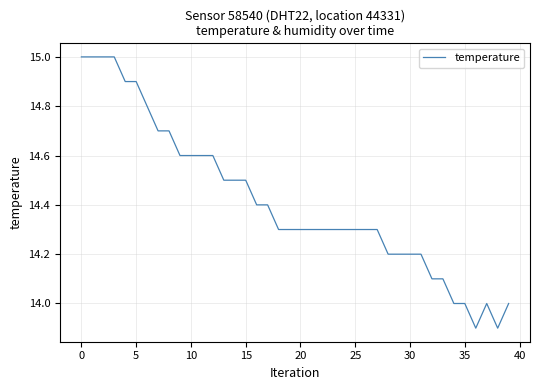

What is the difference between the maximum and minimum values?

1.1